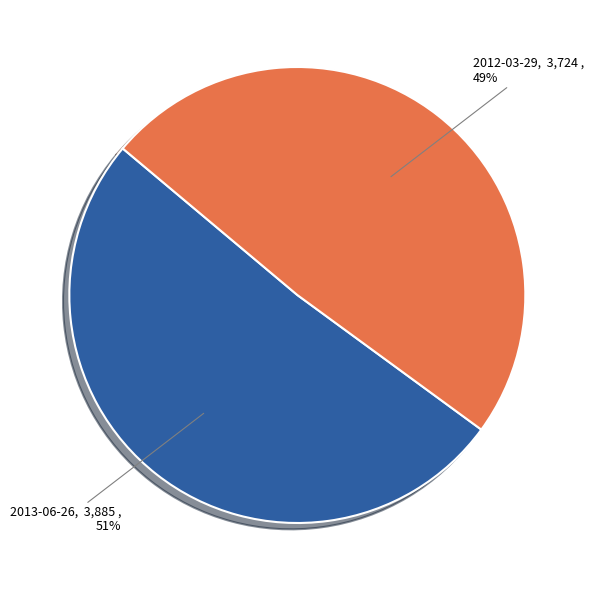

Which has a higher value, 2012-03-29 or 2013-06-26?

2013-06-26